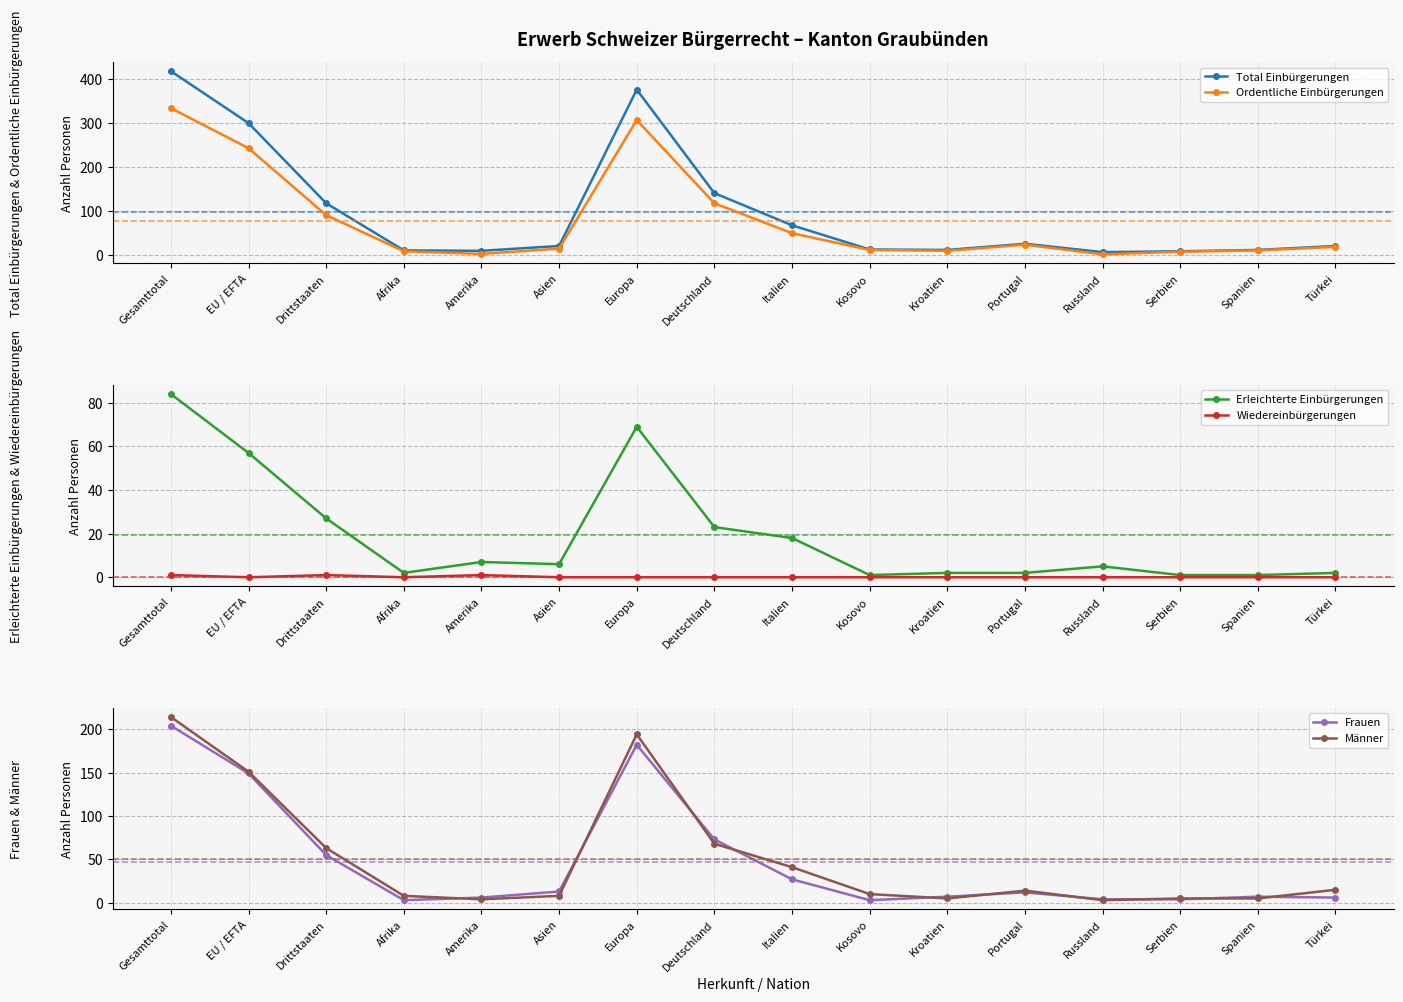

After their last crossing, which series has the higher values: Männer or Frauen?

Männer